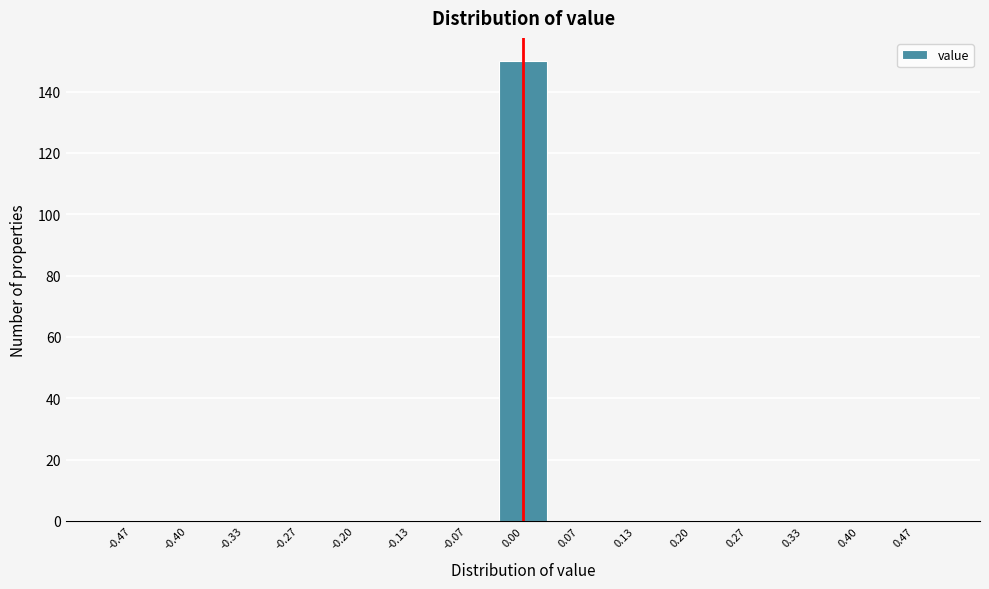

Which range on the x-axis has the tallest bar?

-0.03 to 0.03